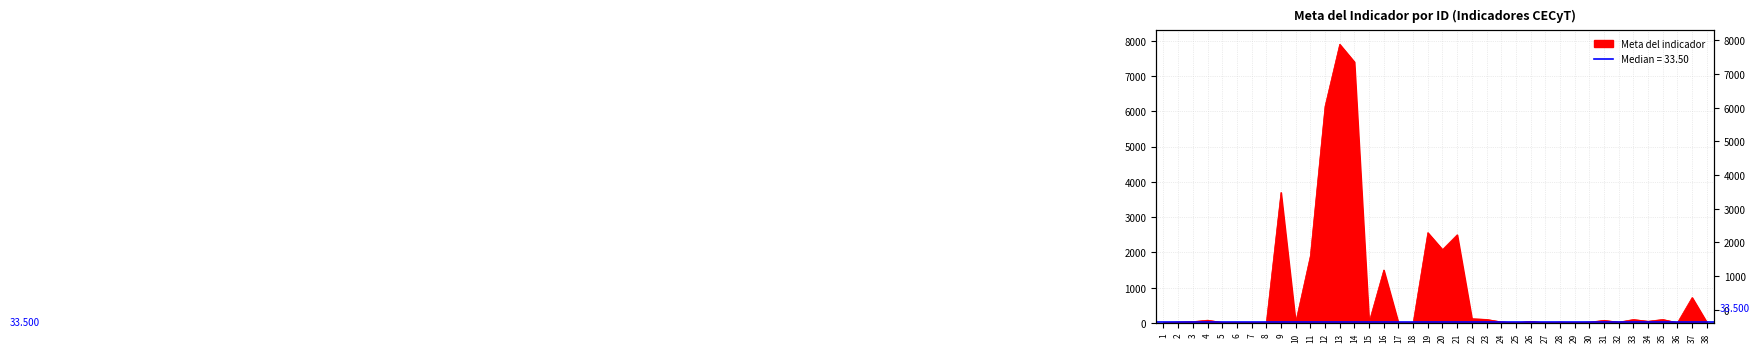

What is the greatest value displayed?

7900